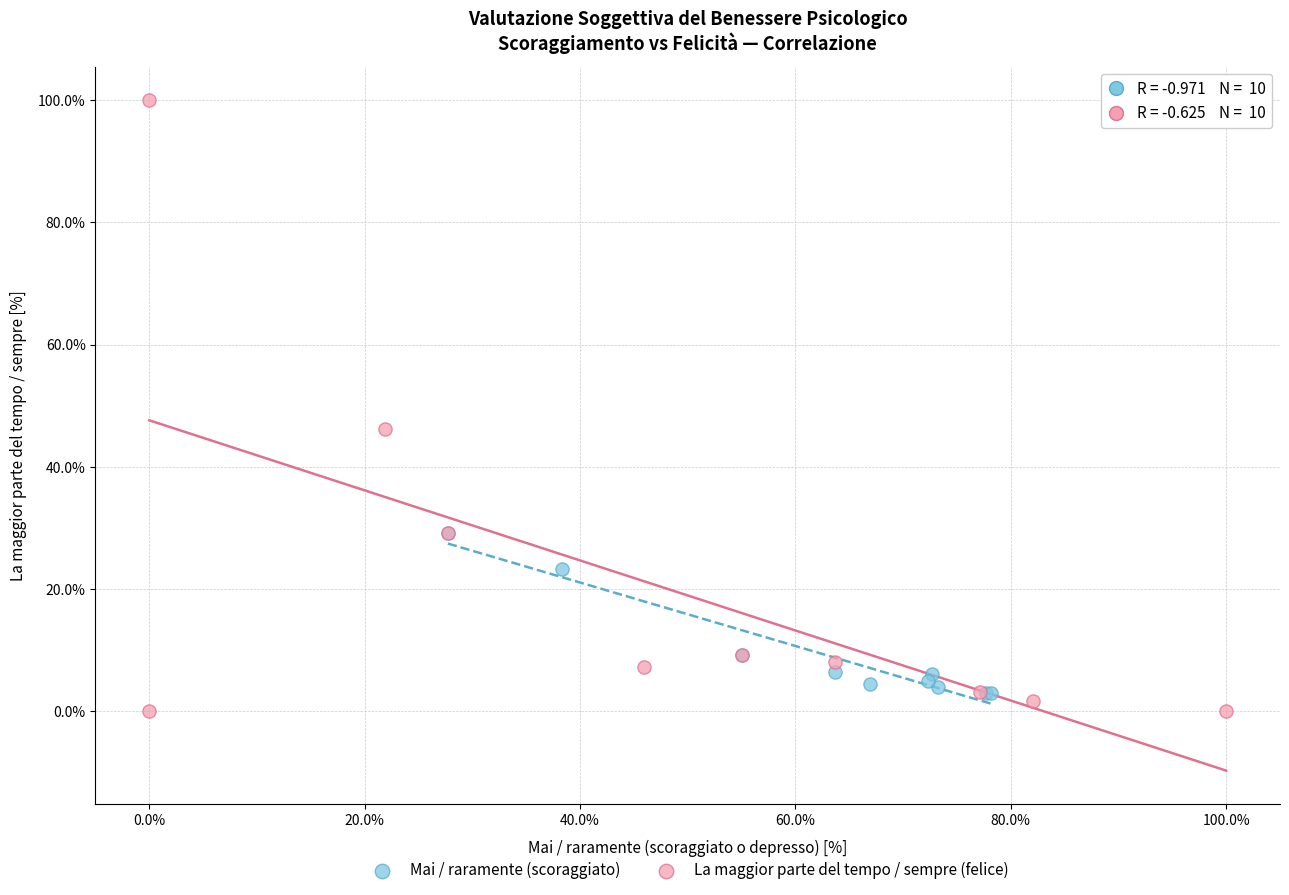

Which series has the largest Y range (max minus min)?

La maggior parte del tempo / sempre (felice)